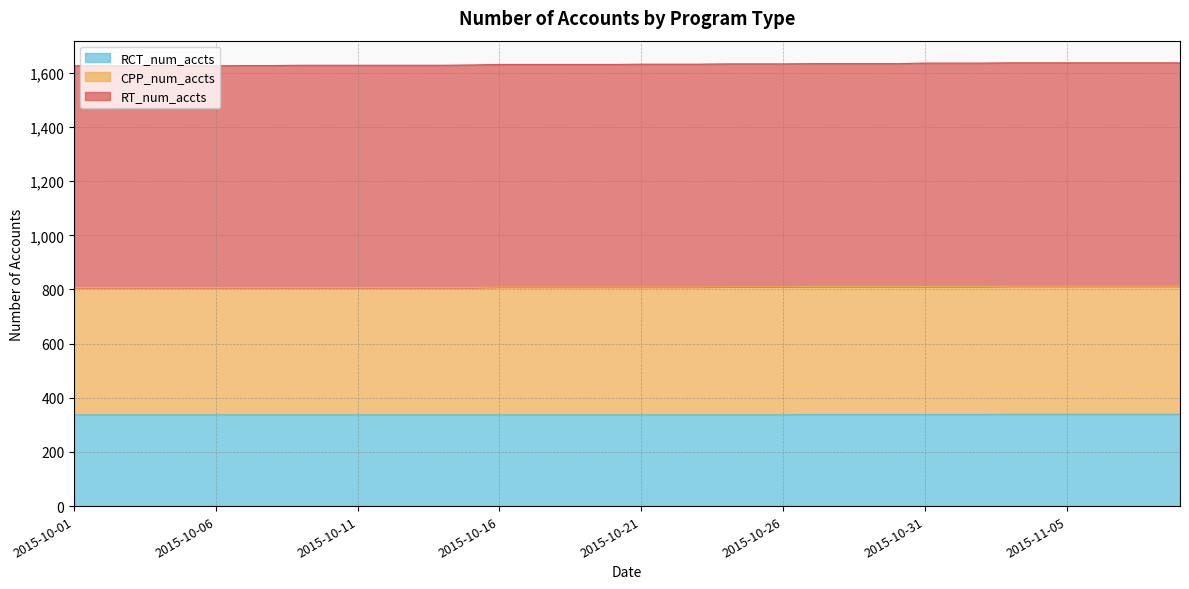

The value of RCT_num_accts at 2015-10-31 is 338. True or false?

True